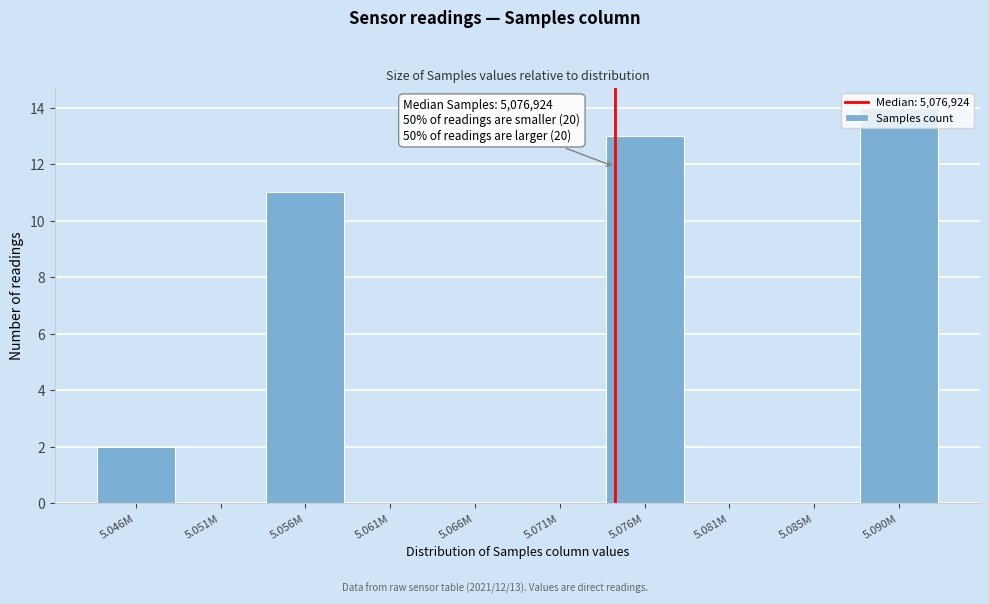

Between 5.046M and 5.061M, which is larger?

5.046M